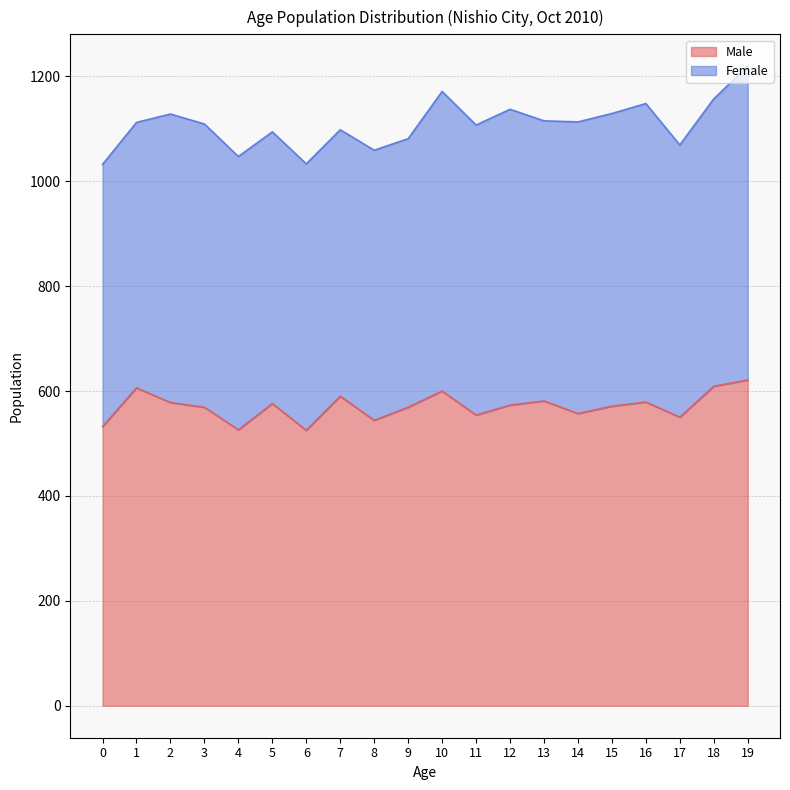

True or false: there are more than 1 points higher than both neighbors.

True